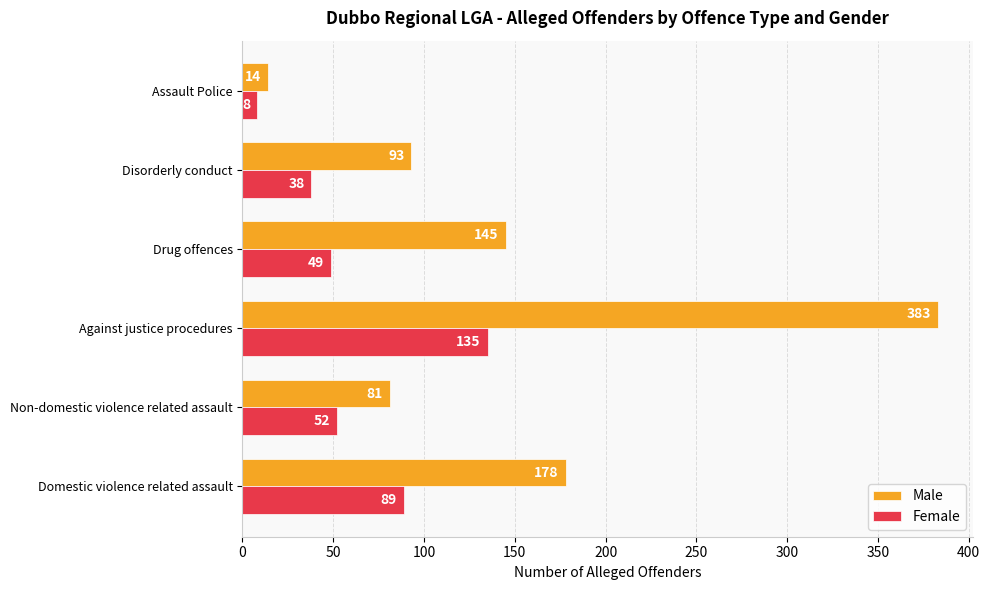

True or false: Female has a value of 74 at Drug offences.

False